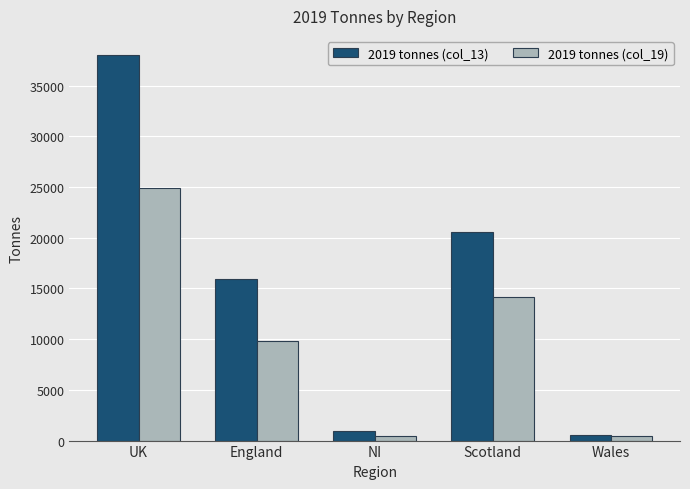

What is the sum of all 2019 tonnes (col_19) values?

49756.7